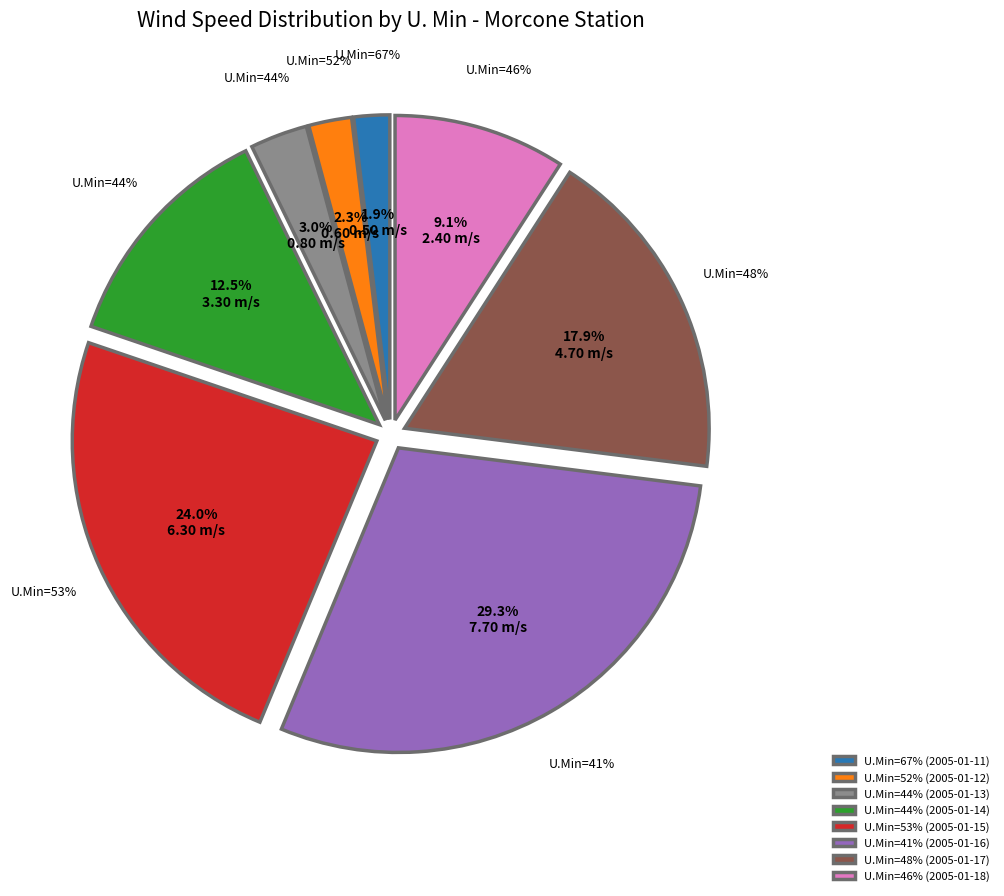

How many slices are in this pie chart?

8